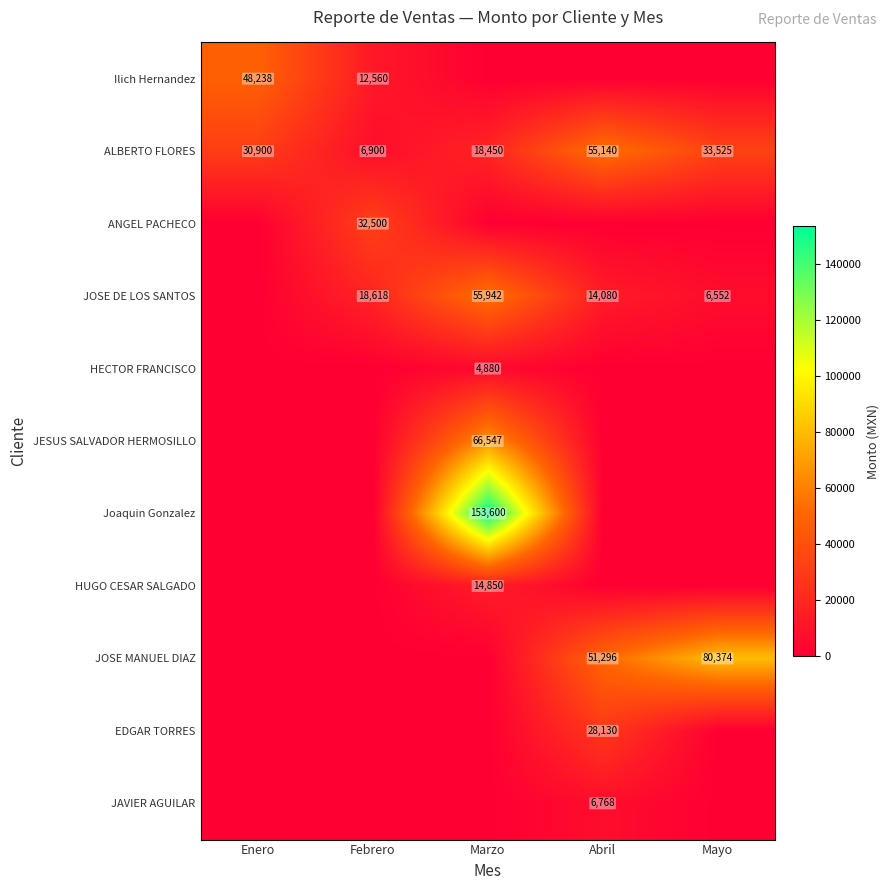

True or false: JOSE MANUEL DIAZ has a value of 51296 at Abril.

True